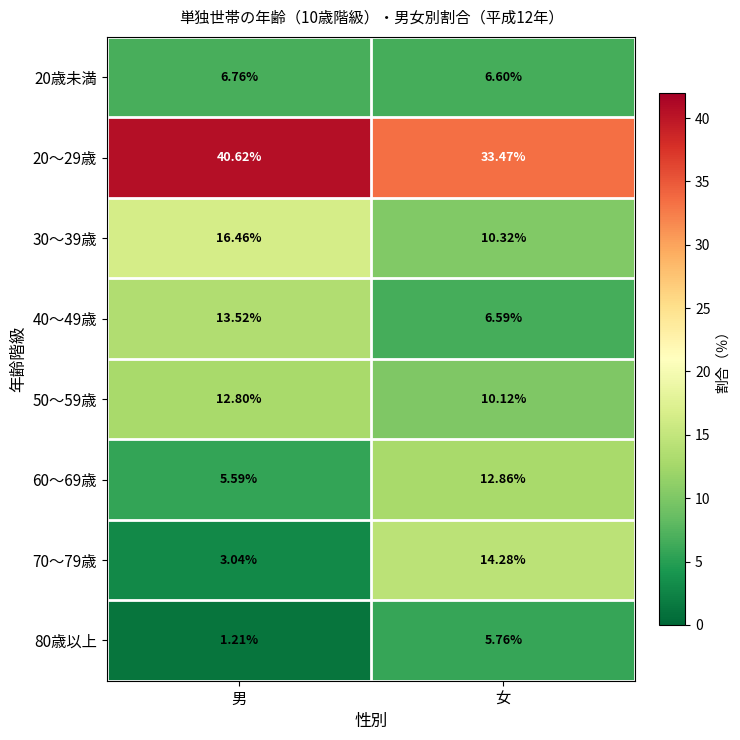

Is the value of 70～79歳 at 男 greater than the value of 50～59歳 at 男?

No